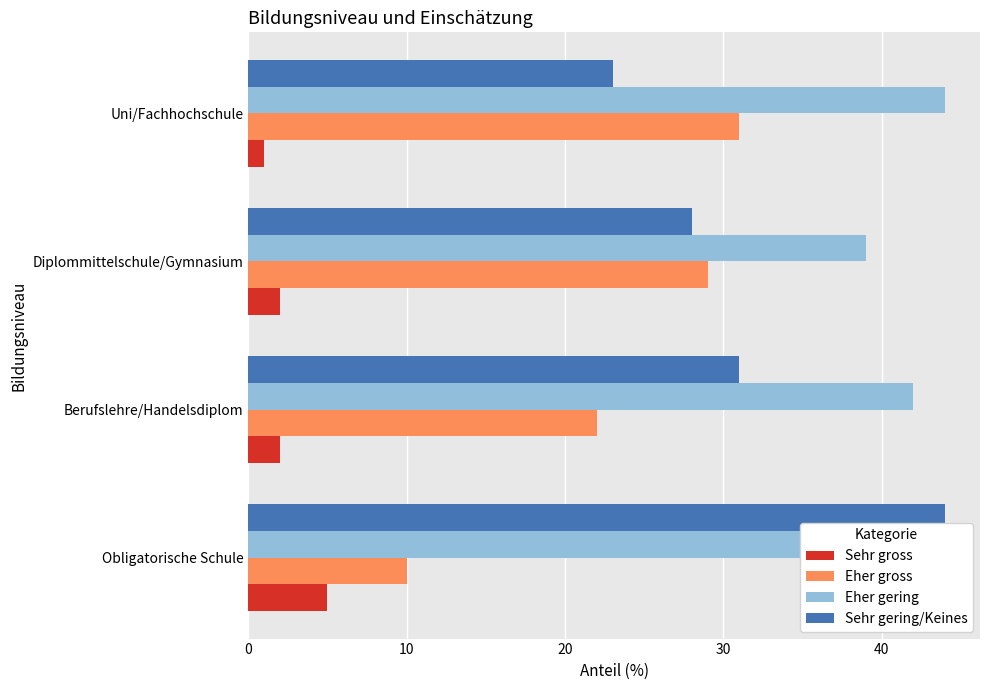

What is the highest value of the Eher gering series?

44